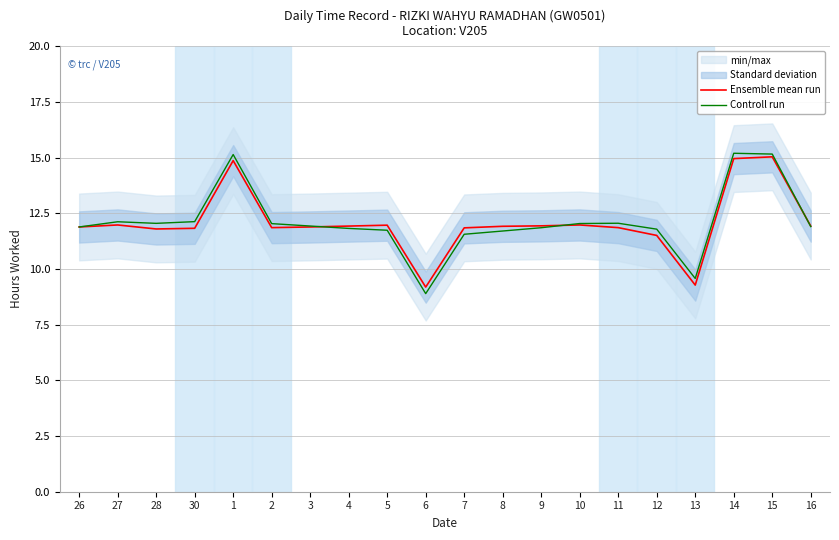

What is the difference between the Controll run values at 5 and 27?

0.4